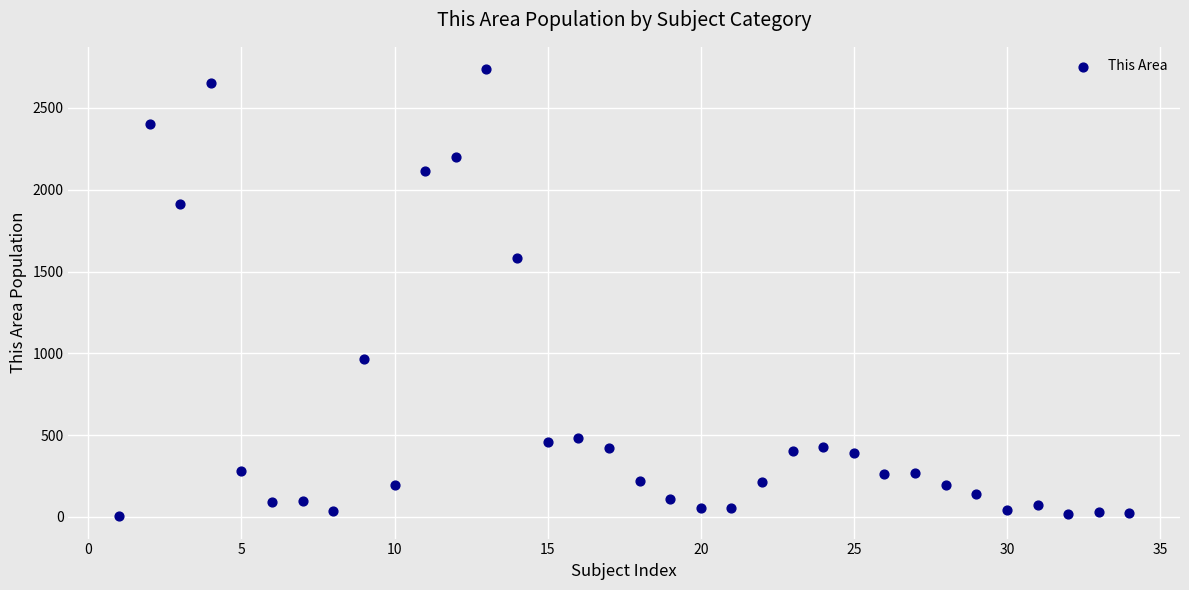

What Y value in the scatter plot is closest to 1370?

1582